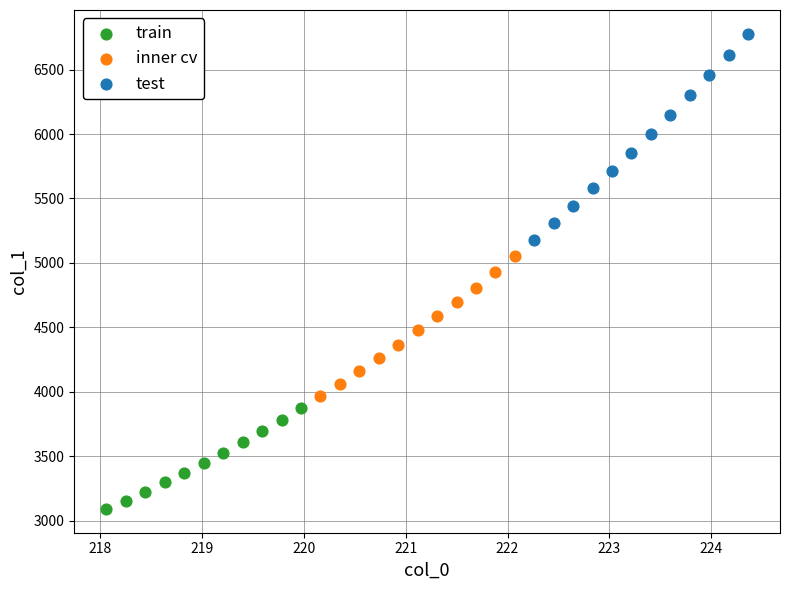

What are all the series names shown in the legend?

train, inner cv, test